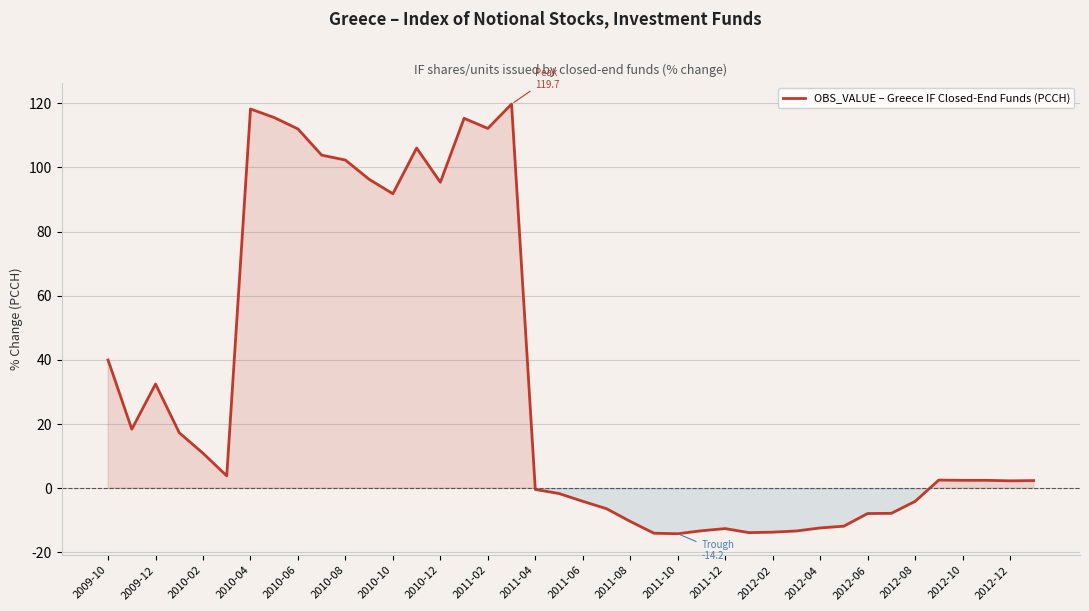

What is the greatest value displayed?

119.7